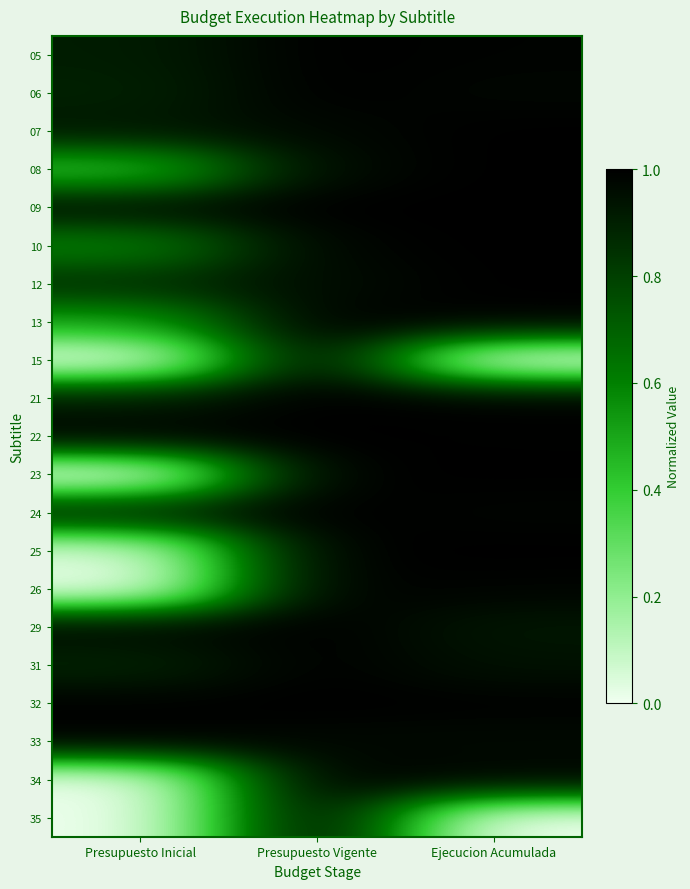

Reading left to right, extract all data points from this chart.

05: Presupuesto Inicial=0.9	Presupuesto Vigente=1.0	Ejecucion Acumulada=1.0
06: Presupuesto Inicial=0.9	Presupuesto Vigente=1.0	Ejecucion Acumulada=1.0
07: Presupuesto Inicial=0.9	Presupuesto Vigente=1.0	Ejecucion Acumulada=1.0
08: Presupuesto Inicial=0.4	Presupuesto Vigente=1.0	Ejecucion Acumulada=1.0
09: Presupuesto Inicial=1.0	Presupuesto Vigente=1.0	Ejecucion Acumulada=1.0
10: Presupuesto Inicial=0.6	Presupuesto Vigente=1.0	Ejecucion Acumulada=1.0
12: Presupuesto Inicial=0.9	Presupuesto Vigente=1.0	Ejecucion Acumulada=1.0
13: Presupuesto Inicial=0.5	Presupuesto Vigente=1.0	Ejecucion Acumulada=1.0
15: Presupuesto Inicial=0.0	Presupuesto Vigente=1.0	Ejecucion Acumulada=0.0
21: Presupuesto Inicial=0.9	Presupuesto Vigente=1.0	Ejecucion Acumulada=1.0
22: Presupuesto Inicial=1.0	Presupuesto Vigente=1.0	Ejecucion Acumulada=1.0
23: Presupuesto Inicial=0.0	Presupuesto Vigente=1.0	Ejecucion Acumulada=1.0
24: Presupuesto Inicial=0.9	Presupuesto Vigente=1.0	Ejecucion Acumulada=1.0
25: Presupuesto Inicial=0.0	Presupuesto Vigente=1.0	Ejecucion Acumulada=1.0
26: Presupuesto Inicial=0.0	Presupuesto Vigente=1.0	Ejecucion Acumulada=1.0
29: Presupuesto Inicial=1.0	Presupuesto Vigente=1.0	Ejecucion Acumulada=0.9
31: Presupuesto Inicial=0.9	Presupuesto Vigente=1.0	Ejecucion Acumulada=0.9
32: Presupuesto Inicial=1.0	Presupuesto Vigente=1.0	Ejecucion Acumulada=1.0
33: Presupuesto Inicial=1.0	Presupuesto Vigente=1.0	Ejecucion Acumulada=1.0
34: Presupuesto Inicial=0.0	Presupuesto Vigente=1.0	Ejecucion Acumulada=1.0
35: Presupuesto Inicial=0.0	Presupuesto Vigente=1.0	Ejecucion Acumulada=0.0